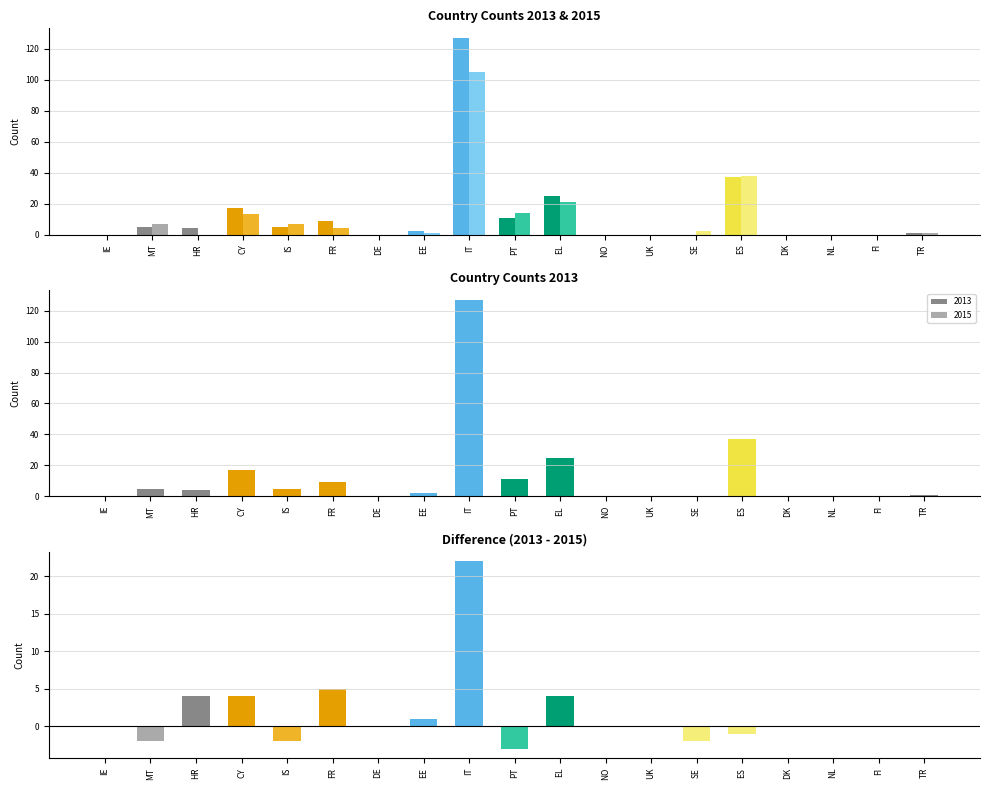

Reading left to right, what are all the values shown in this chart?

2013: 0	5	4	17	5	9	0	2	127	11	25	0	0	0	37	0	0	0	1
2015: 0	7	0	13	7	4	0	1	105	14	21	0	0	2	38	0	0	0	1